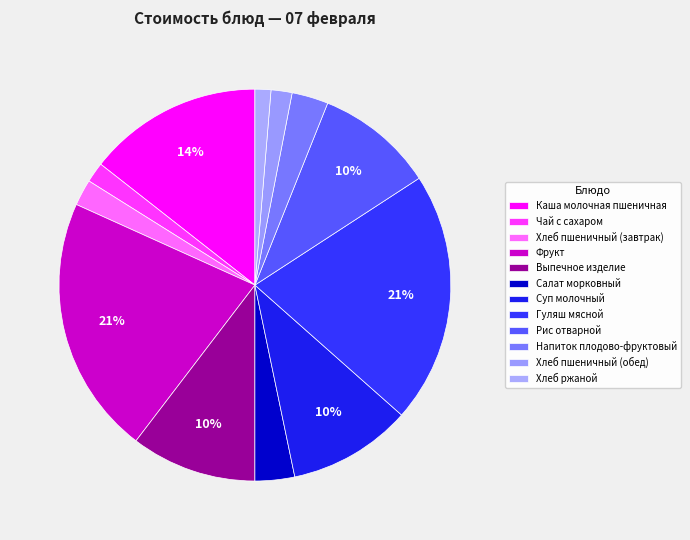

Is it true that Рис отварной is 10% of the pie?

True